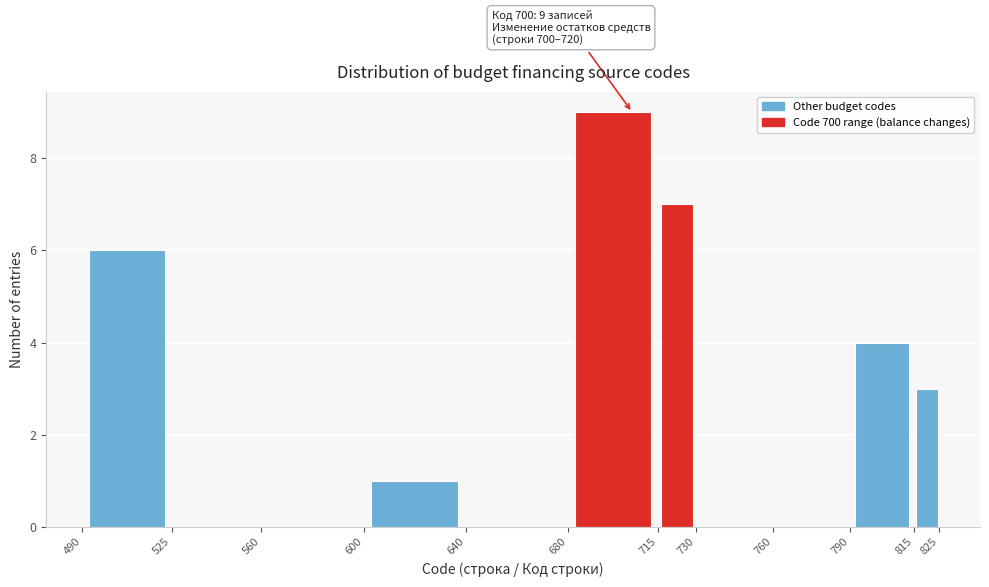

Which range on the x-axis has the tallest bar?

680 to 715